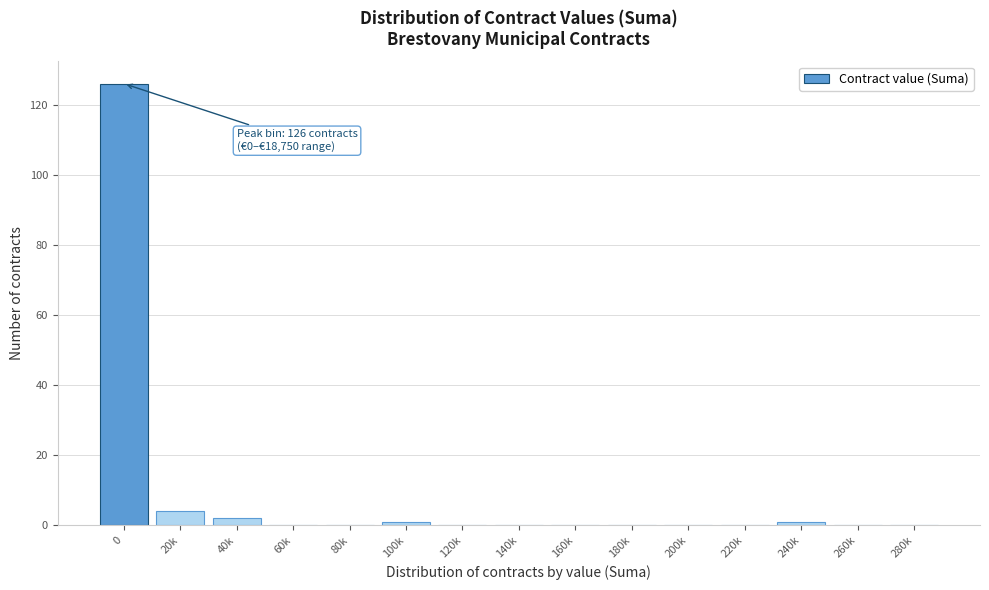

Reading left to right, what are all the values shown in this chart?

0=126	20k=4	40k=2	60k=0	80k=0	100k=1	120k=0	140k=0	160k=0	180k=0	200k=0	220k=0	240k=1	260k=0	280k=0